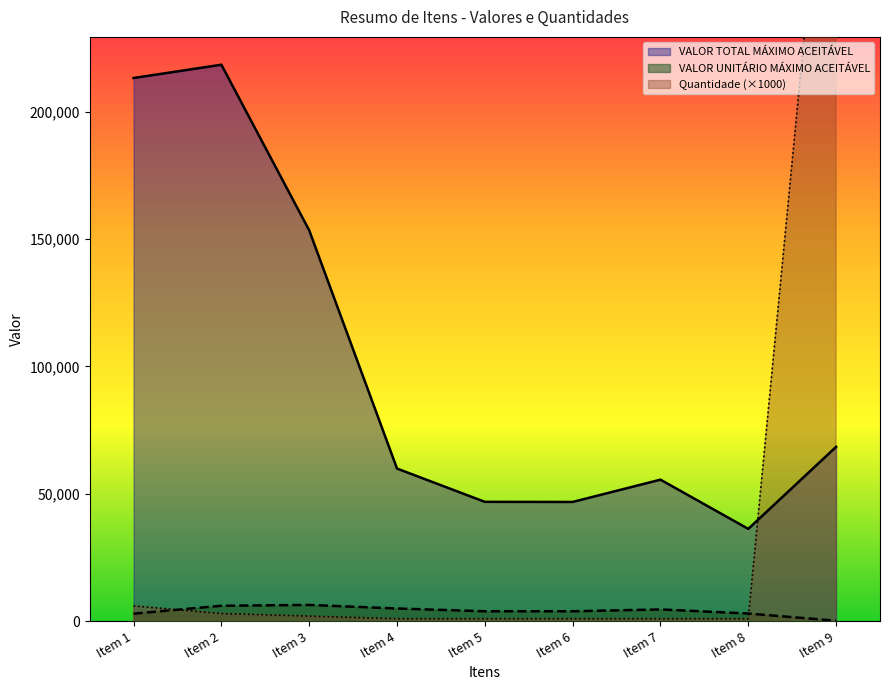

What is the approximate value of VALOR UNITÁRIO MÁXIMO ACEITÁVEL at Item 7?

4629.6